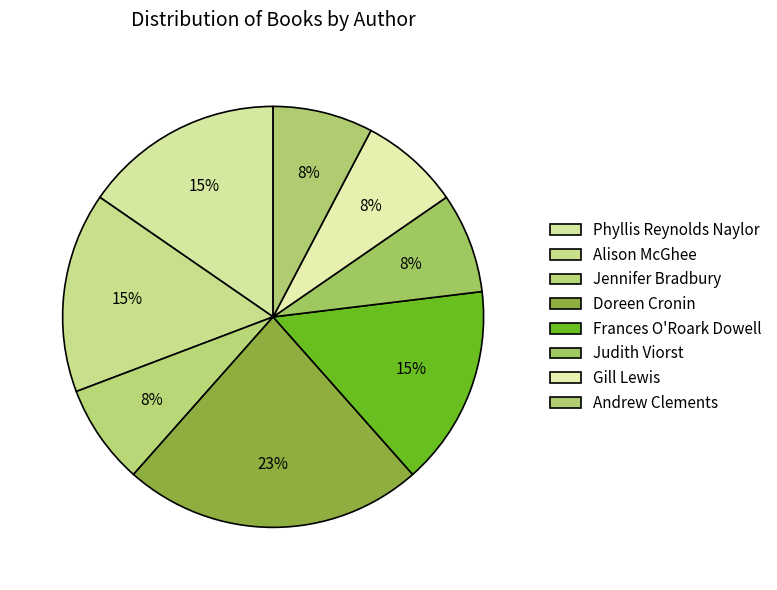

To the nearest percent, what is the difference between the largest and smallest slice percentages?

15%